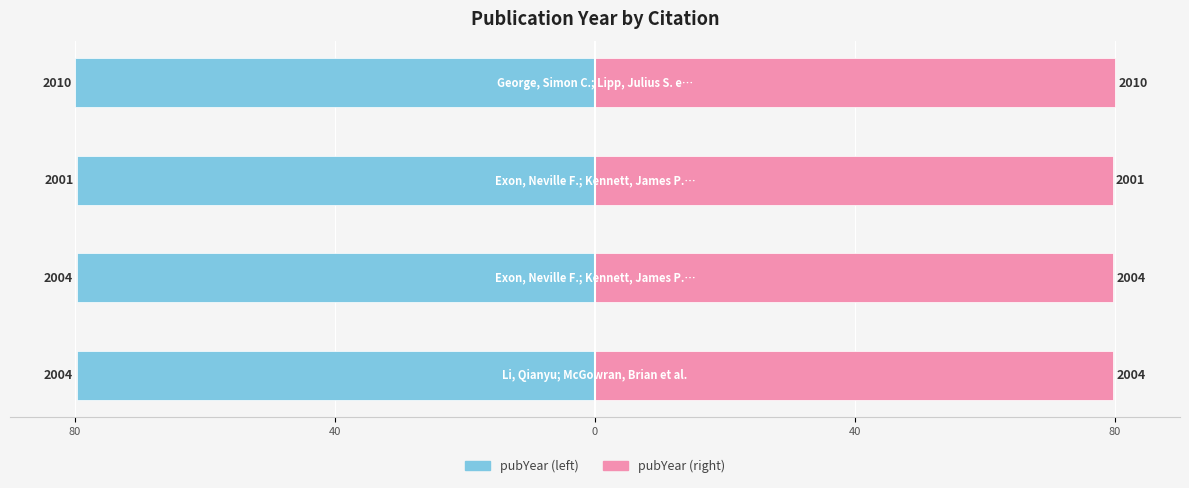

True or false: pubYear (right) has a value of 79.6 at 0.

True